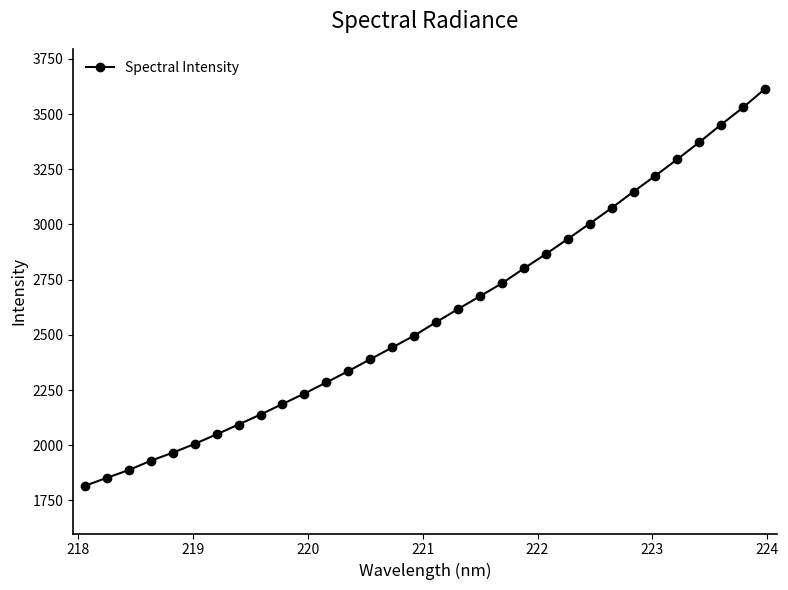

What is the greatest value displayed?

3615.0